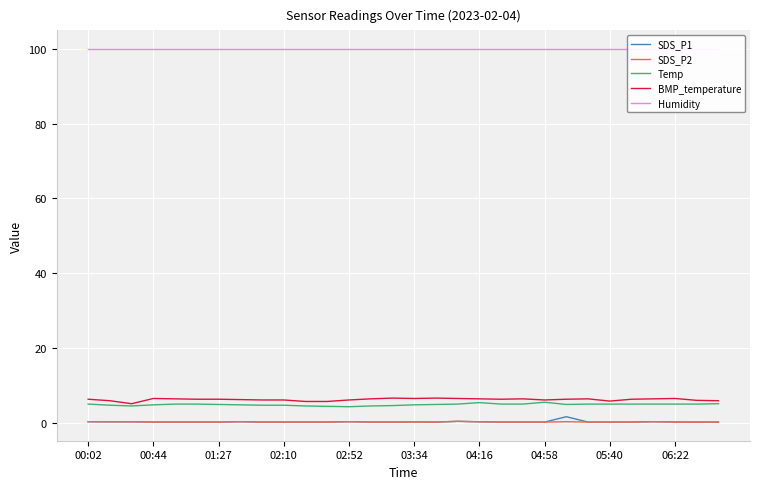

What are all the series names shown in the legend?

SDS_P1, SDS_P2, Temp, BMP_temperature, Humidity